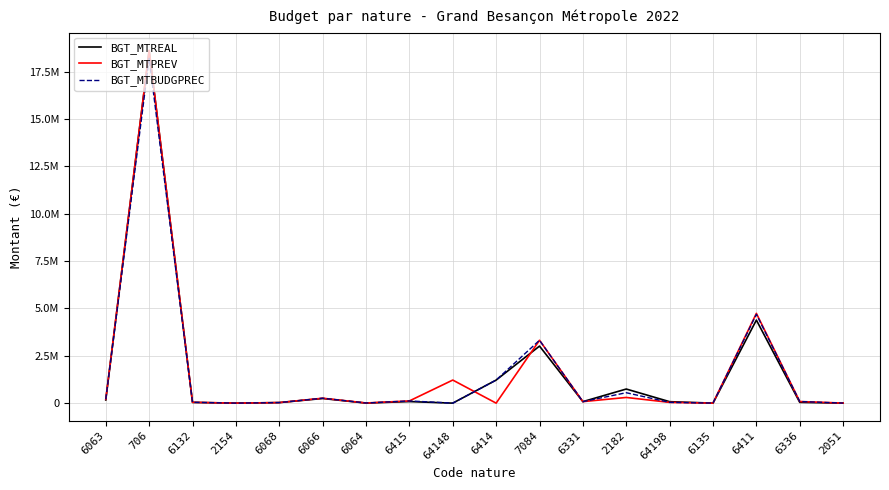

List the series in order of their overall mean, highest first.

BGT_MTPREV, BGT_MTBUDGPREC, BGT_MTREAL